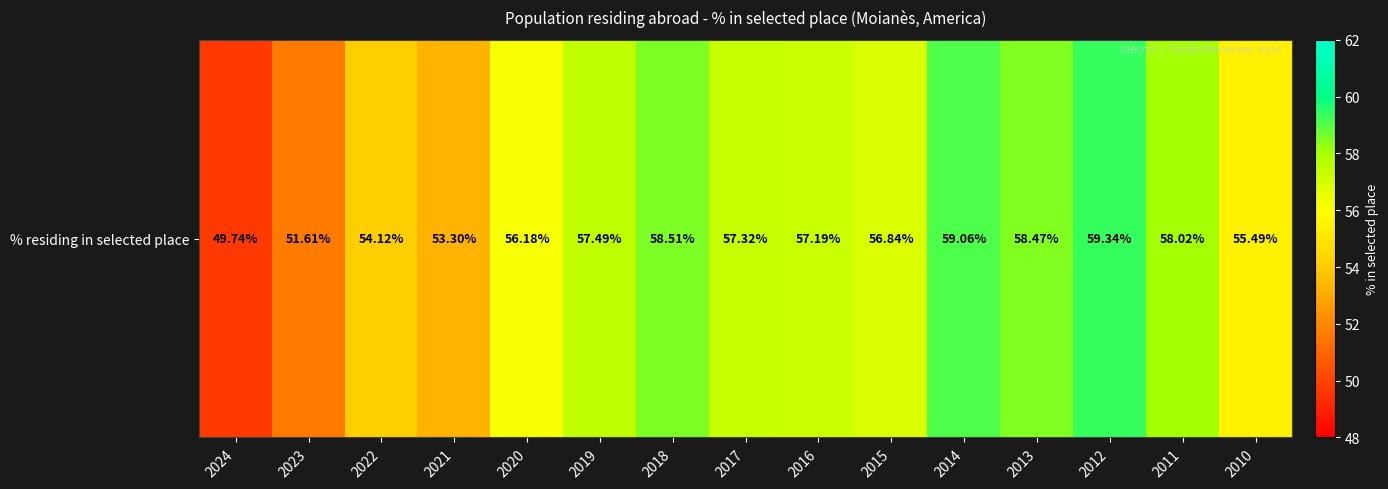

Approximately how many times larger is the value at 2021 compared to 2017?

0.9